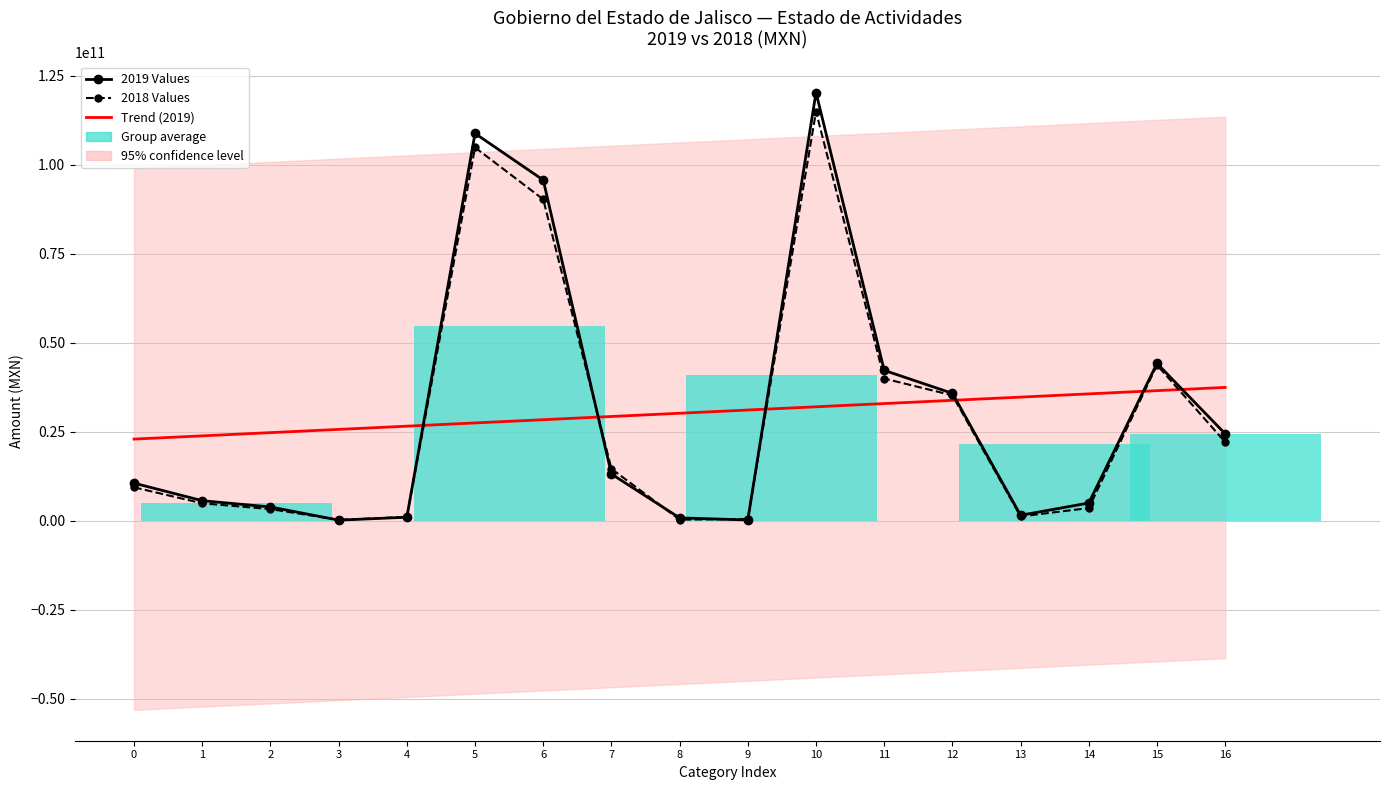

What is the value of the 2019 Values bar at the 2nd from the left?

5598679723.5